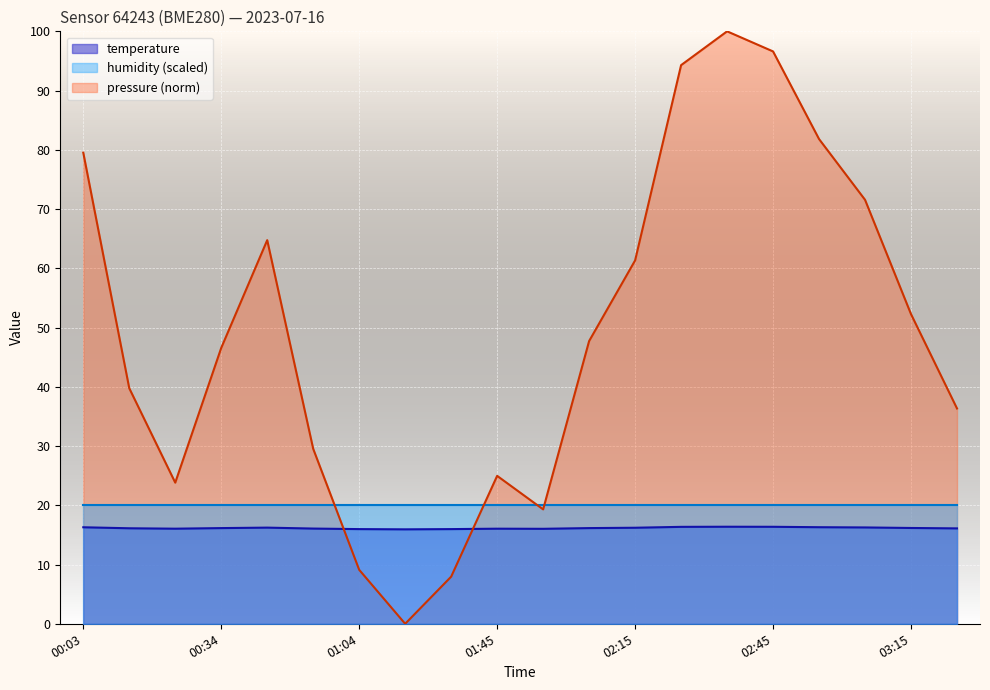

What is the average value of the pressure_norm series?

49.4